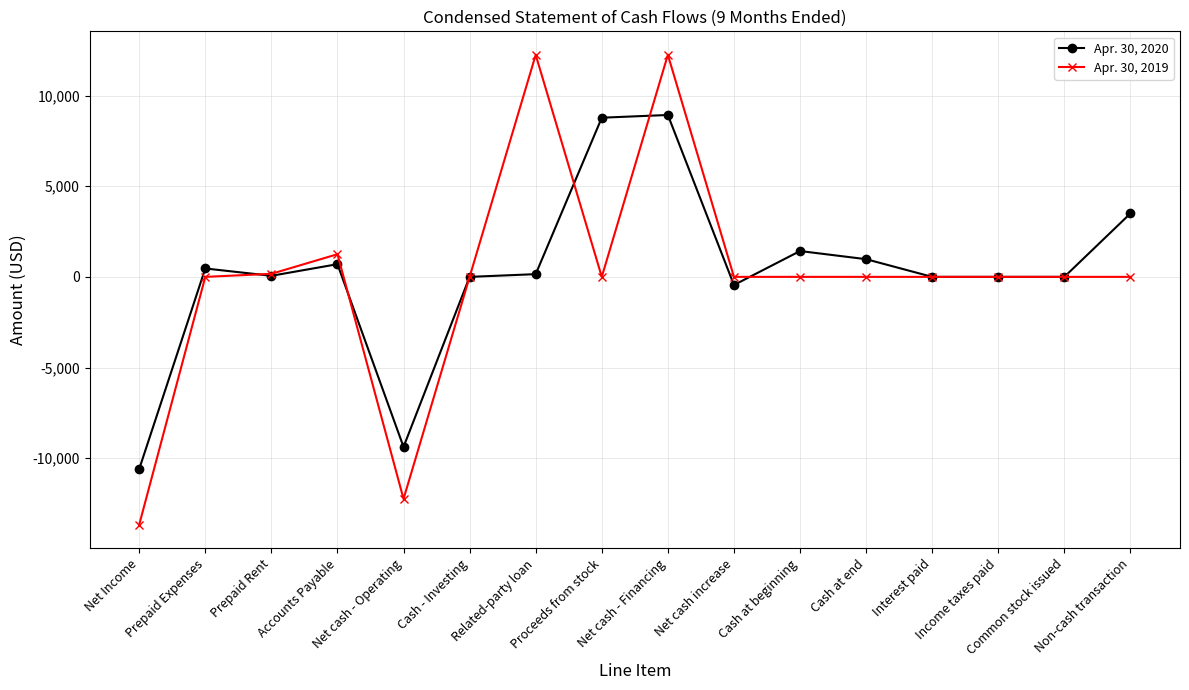

Rank the series by their average value, from lowest to highest.

Apr. 30, 2019, Apr. 30, 2020